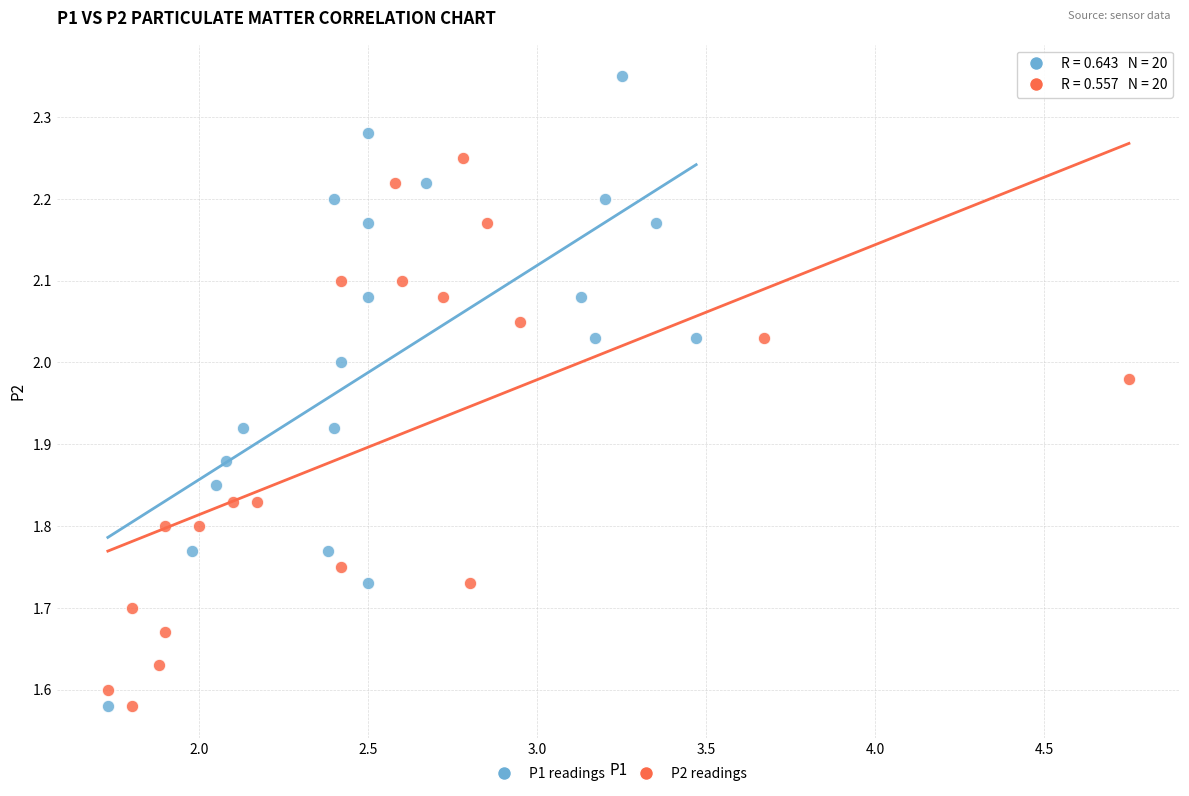

Which series has the largest Y range (max minus min)?

P1 readings